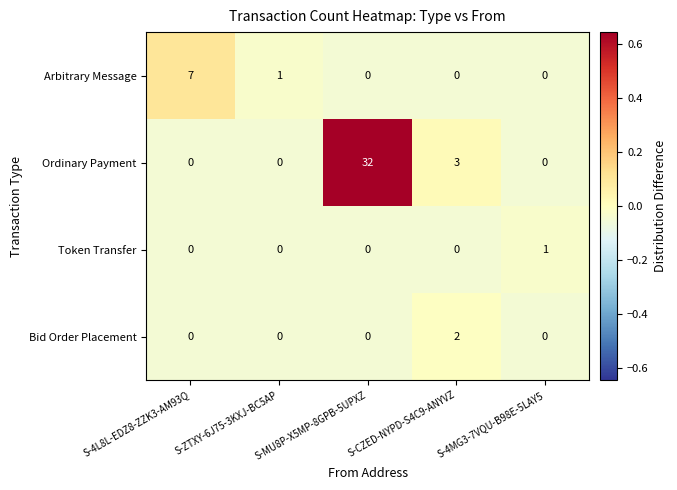

The Arbitrary Message series shows 0 at S-ZTXY-6J75-3KXJ-BC5AP. True or false?

False